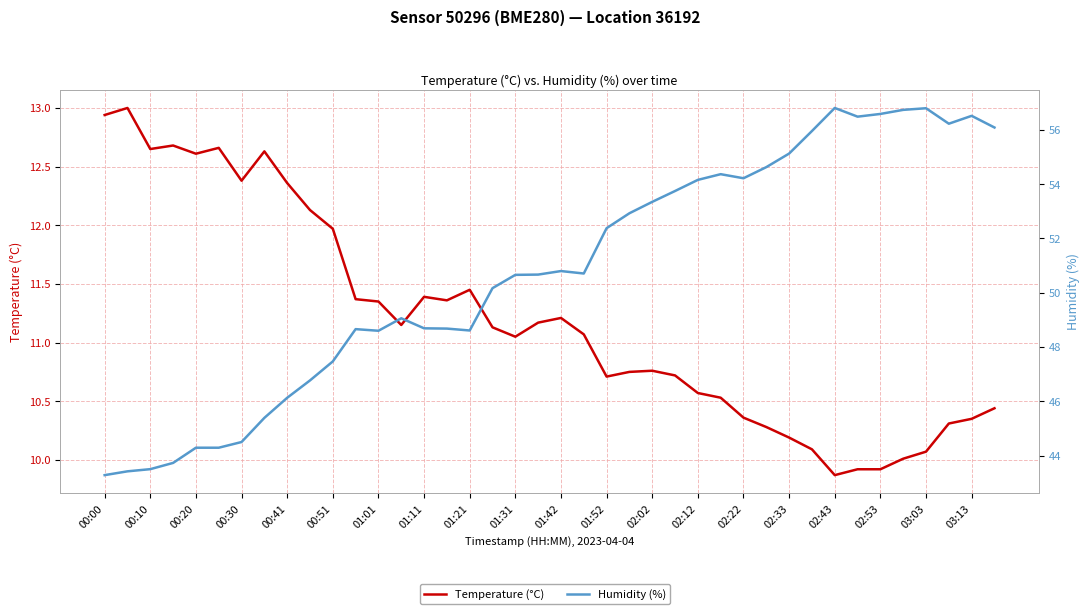

True or false: Humidity (%) and Temperature (°C) cross at least once.

False